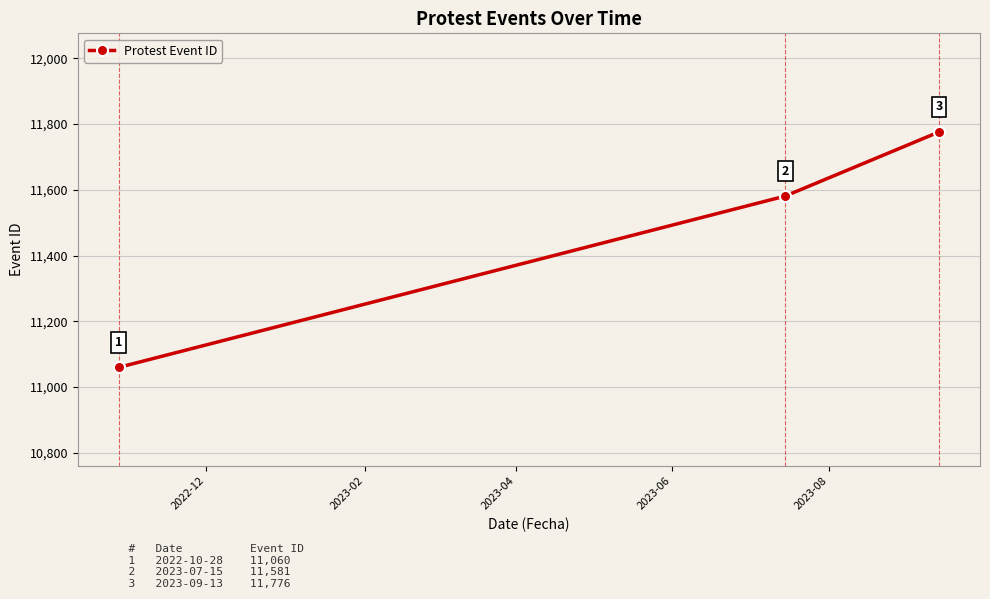

How many lines are shown in the chart?

1